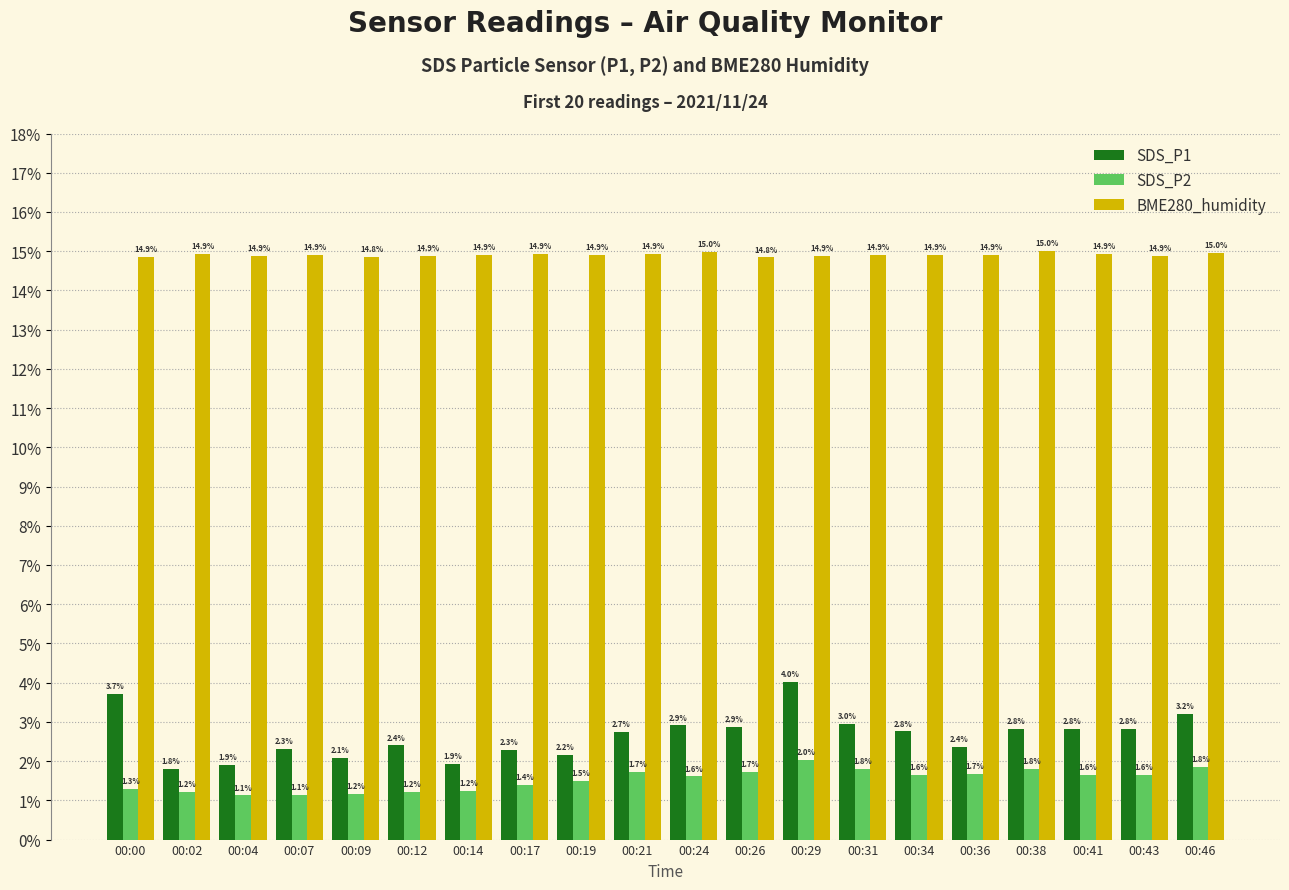

At how many categories does at least one series exceed 5?

20